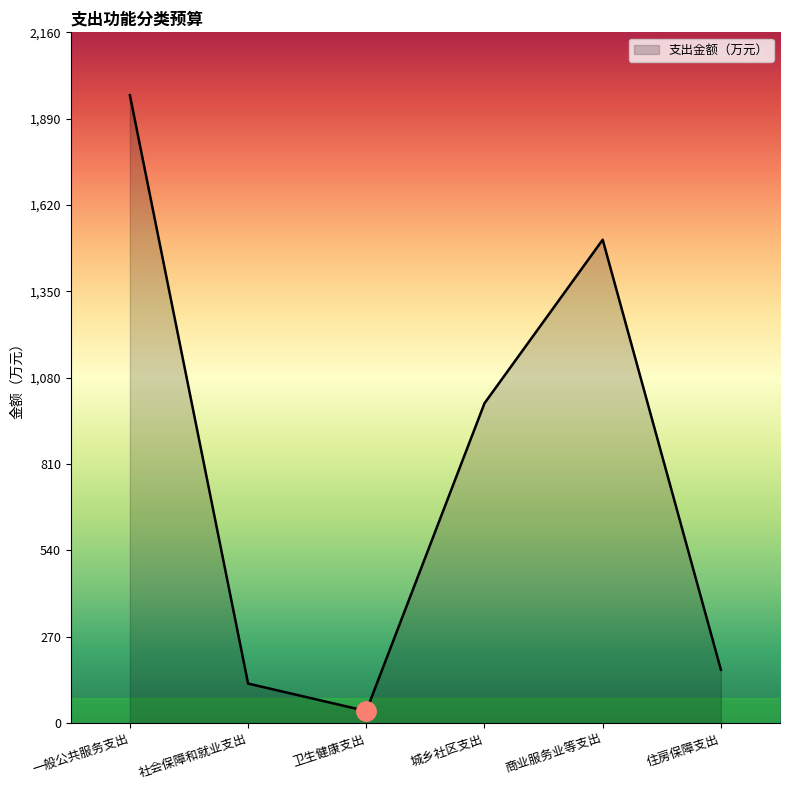

Count the number of data series in this chart.

1